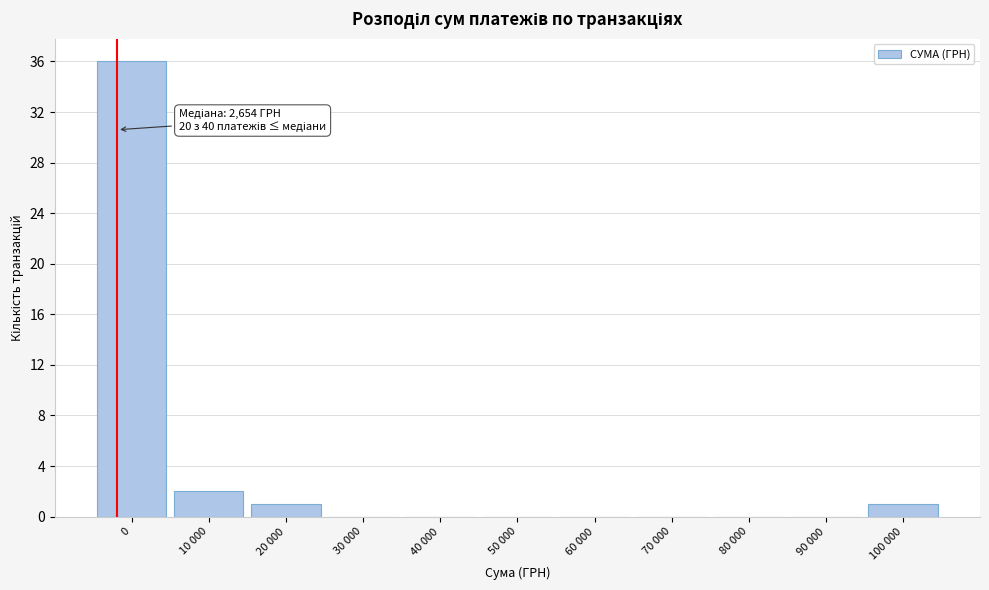

Reading left to right, extract all data points from this chart.

0=36	10 000=2	20 000=1	30 000=0	40 000=0	50 000=0	60 000=0	70 000=0	80 000=0	90 000=0	100 000=1